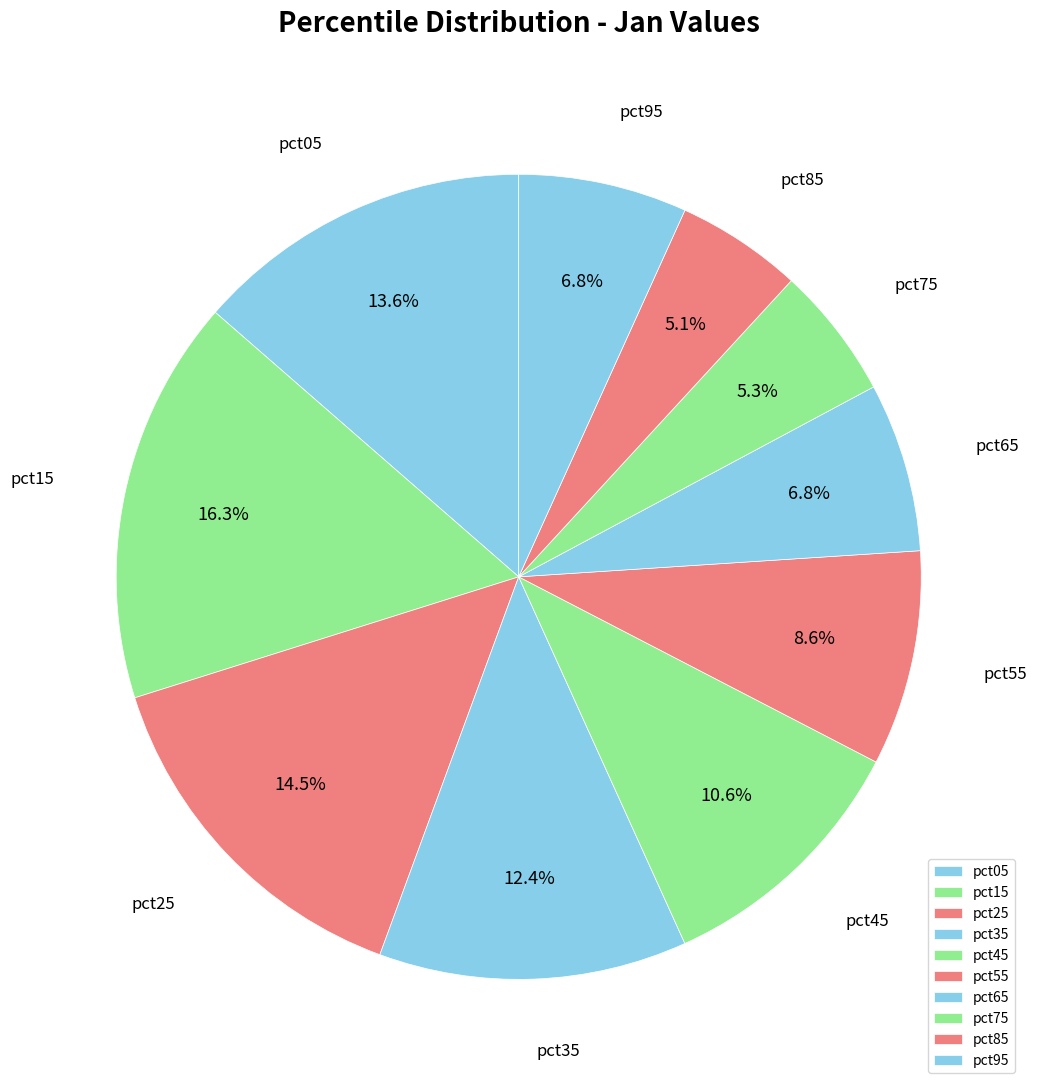

Is it true that pct15 is 31% of the pie?

False